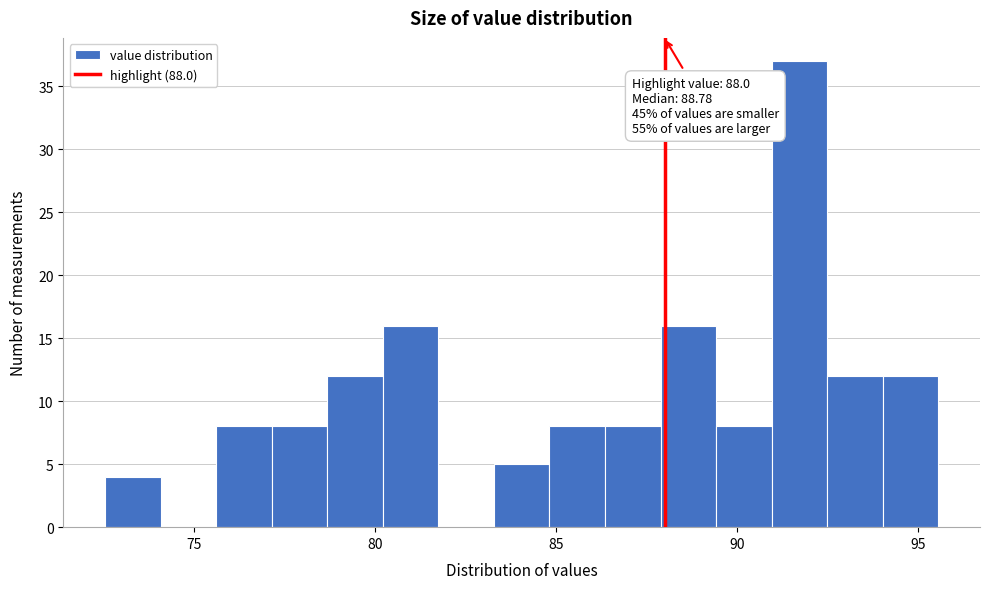

Read against the x-axis, roughly where is the centre of the tallest bar?

91.5